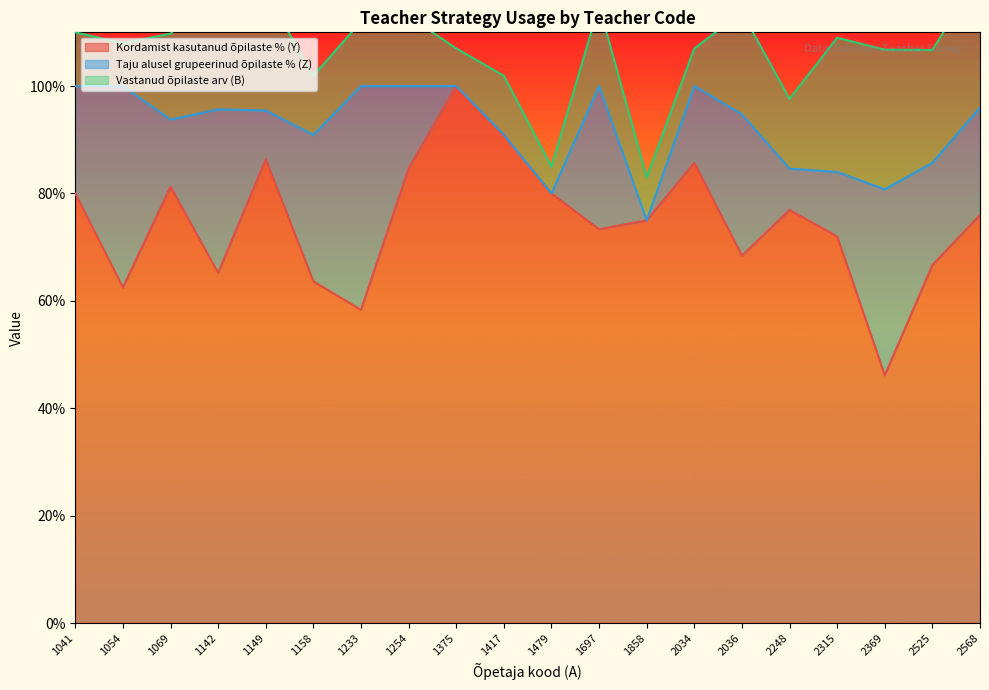

How many interior local valleys does the Vastanud õpilaste arv (B) series have?

7